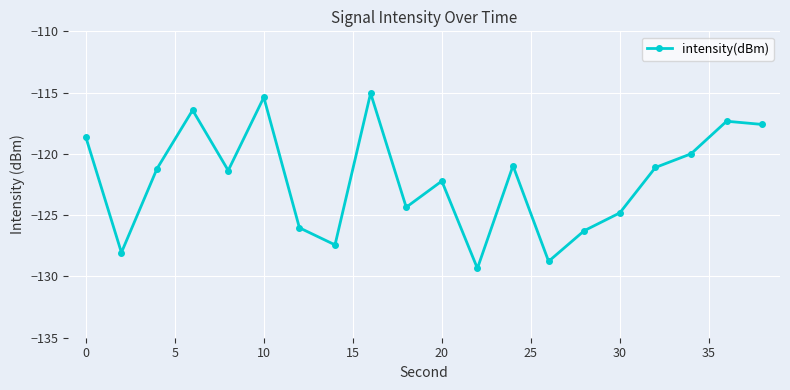

How many categories are shown in the chart?

20